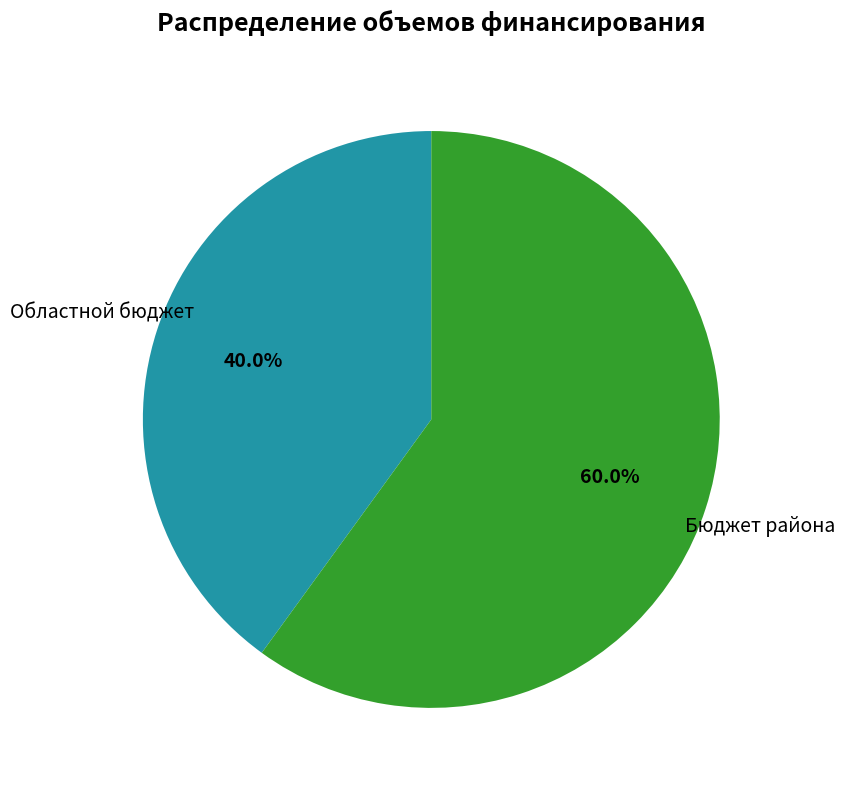

To the nearest percent, what is the difference between the largest and smallest slice percentages?

20%